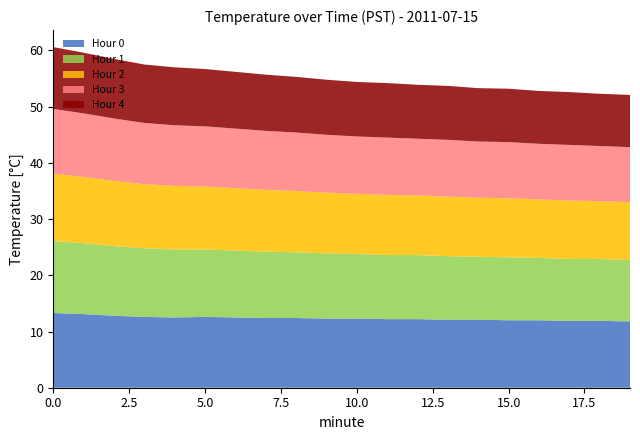

Reading left to right, extract all data points from this chart.

Hour 0: 13.3	13.1	12.8	12.6	12.5	12.6	12.5	12.4	12.4	12.3	12.3	12.2	12.2	12.1	12.1	12.0	12.0	11.9	11.9	11.8
Hour 1: 12.8	12.6	12.4	12.2	12.1	12.0	11.9	11.8	11.7	11.6	11.5	11.4	11.4	11.3	11.2	11.2	11.1	11.0	11.0	10.9
Hour 2: 12.0	11.8	11.6	11.4	11.3	11.2	11.1	11.0	10.9	10.8	10.7	10.7	10.6	10.6	10.5	10.5	10.4	10.4	10.3	10.3
Hour 3: 11.5	11.3	11.1	10.9	10.8	10.7	10.6	10.5	10.4	10.3	10.2	10.2	10.1	10.1	10.0	10.0	9.9	9.9	9.8	9.8
Hour 4: 11.0	10.8	10.6	10.4	10.3	10.2	10.1	10.0	9.9	9.8	9.7	9.7	9.6	9.6	9.5	9.5	9.4	9.4	9.3	9.3